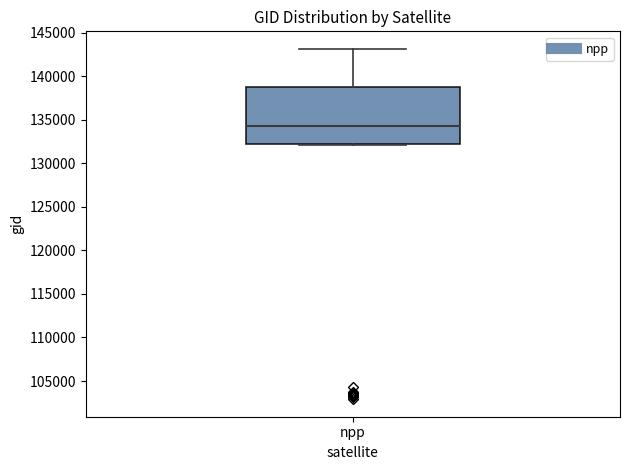

Transcribe this box plot: give where the median line is, the range the box spans, and where the two whiskers end, as read against the y-axis. The values are not printed on the chart, so give them approximately, as read against the axis.

median 134500, box 132500 to 138500, whiskers 132000 to 143000